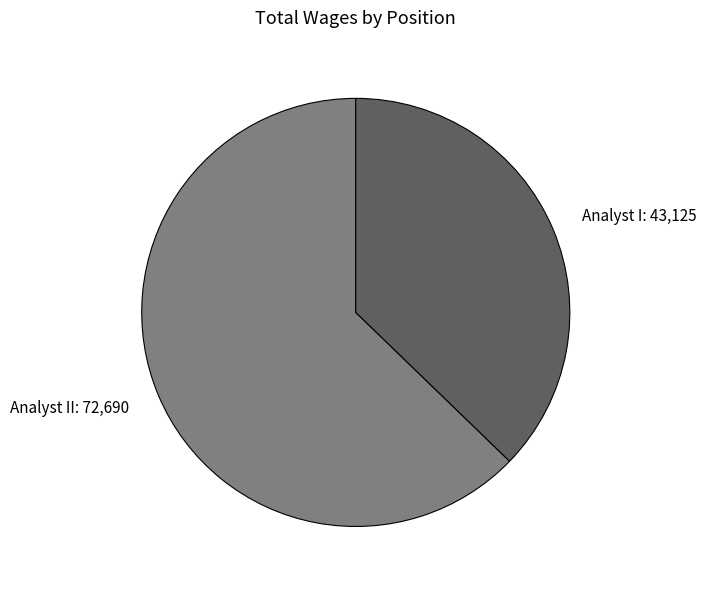

Combined, do Analyst I: 43,125 and Analyst II: 72,690 account for over 50%?

Yes